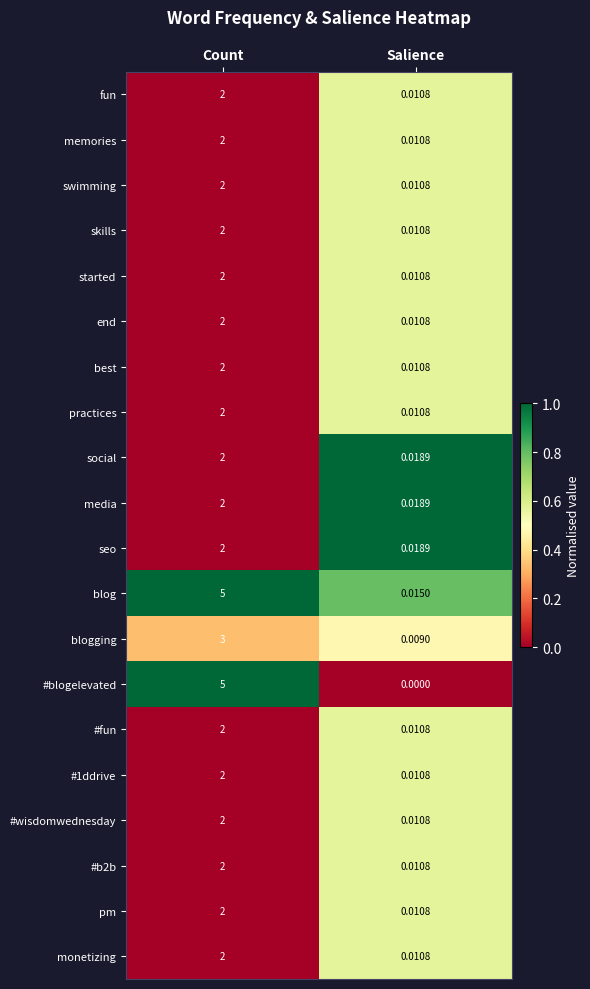

What is the total value across all series at Count?

47.0